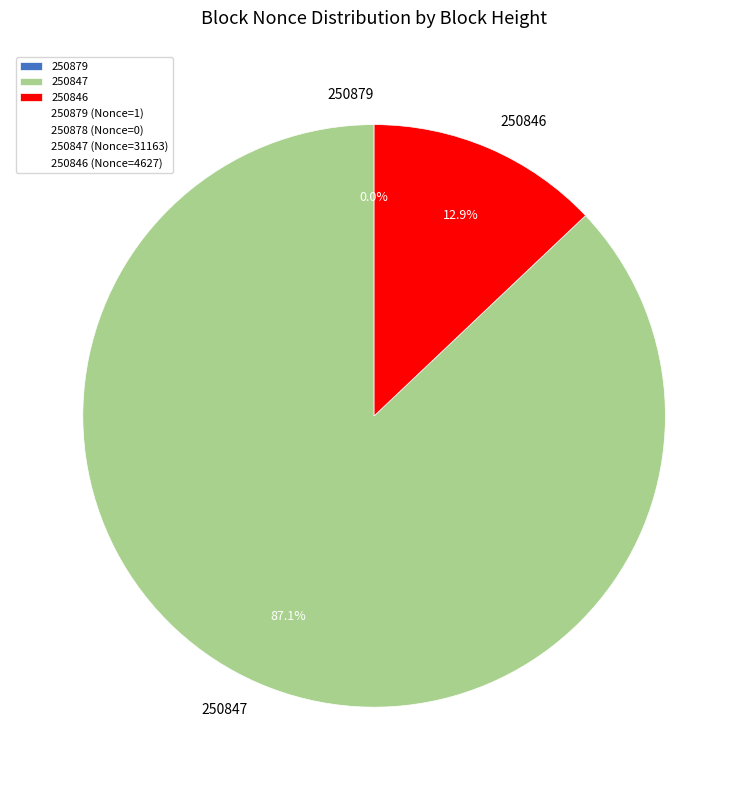

Do 250846 and 250847 together represent more than half of the pie?

Yes